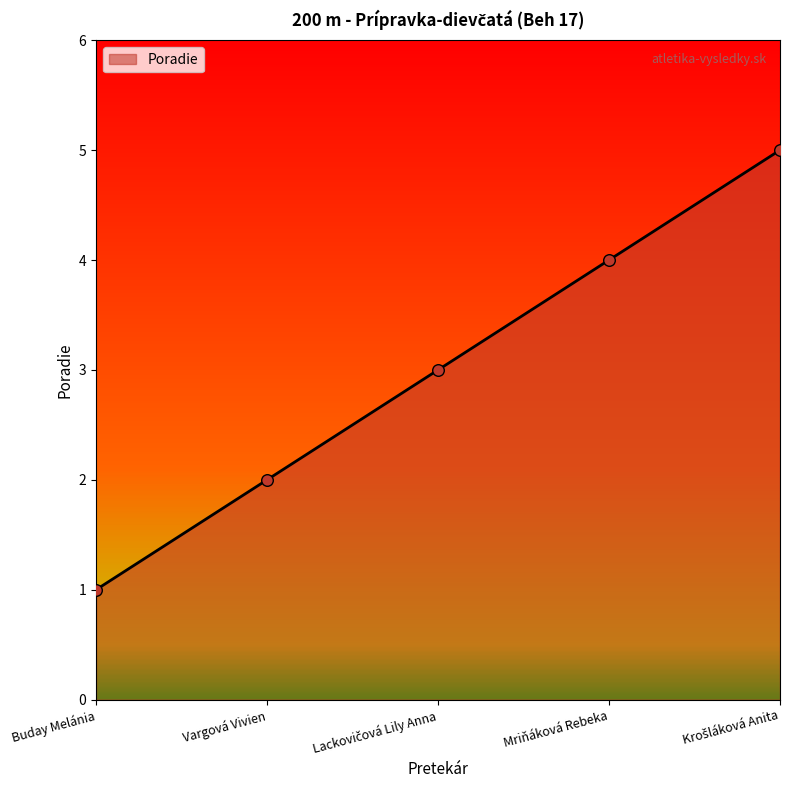

What is the change in value from Buday Melánia to Vargová Vivien?

+1